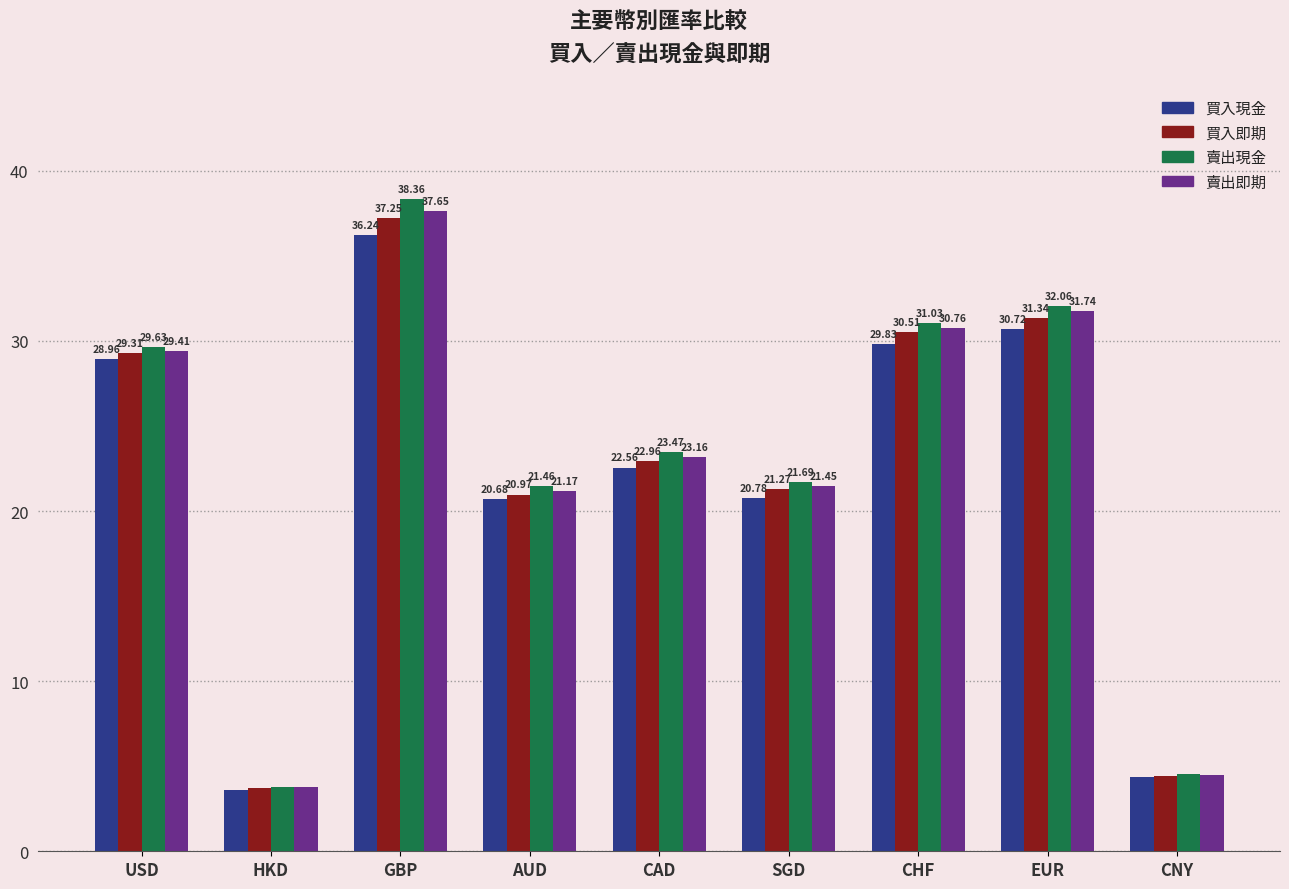

Which series changed the most between AUD and CAD?

賣出現金